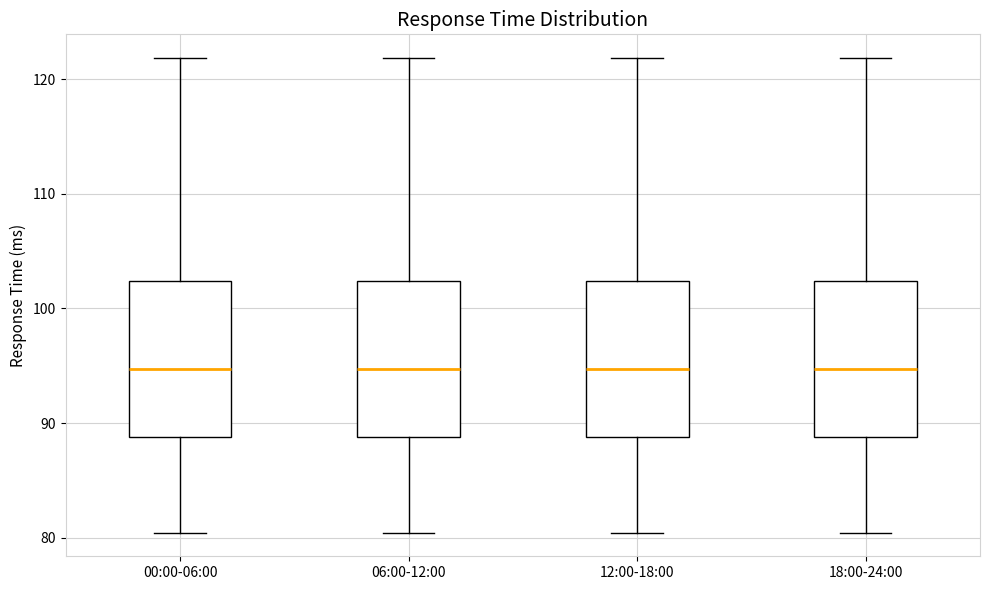

Reading left to right, transcribe this box plot: for each box, give where its median line is, the range the box spans, and where its two whiskers end, as read against the y-axis. The values are not printed on the chart, so give them approximately, as read against the axis.

00:00-06:00: median 95, box 89 to 102, whiskers 80 to 122
06:00-12:00: median 95, box 89 to 102, whiskers 80 to 122
12:00-18:00: median 95, box 89 to 102, whiskers 80 to 122
18:00-24:00: median 95, box 89 to 102, whiskers 80 to 122